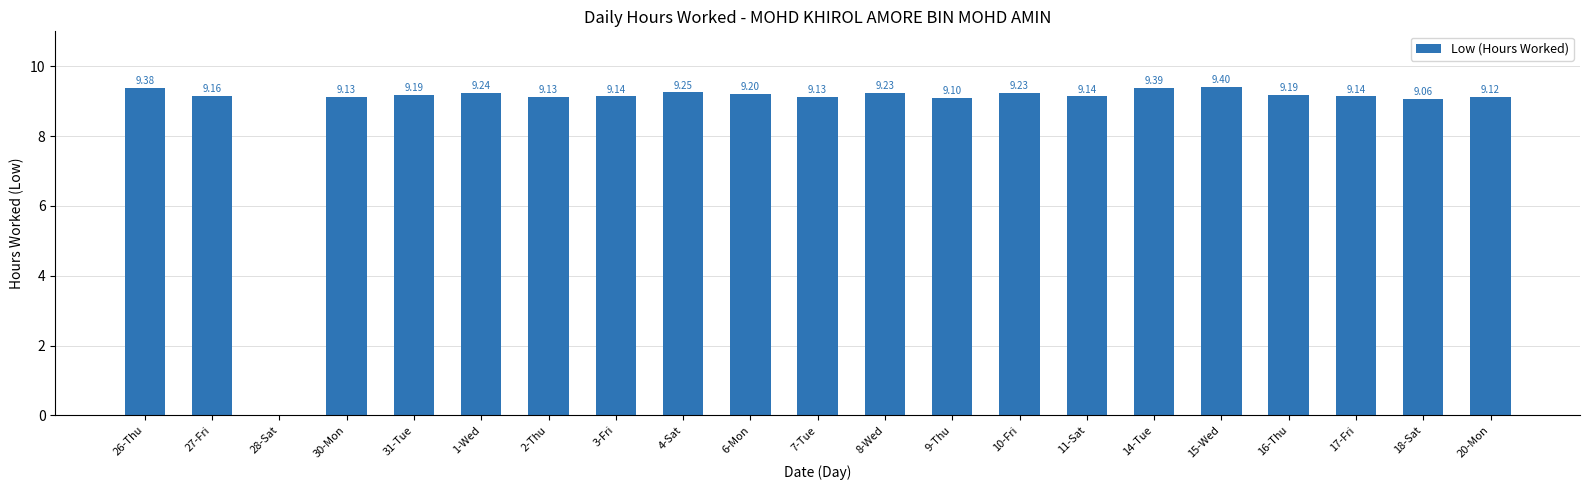

What is the greatest value displayed?

9.4